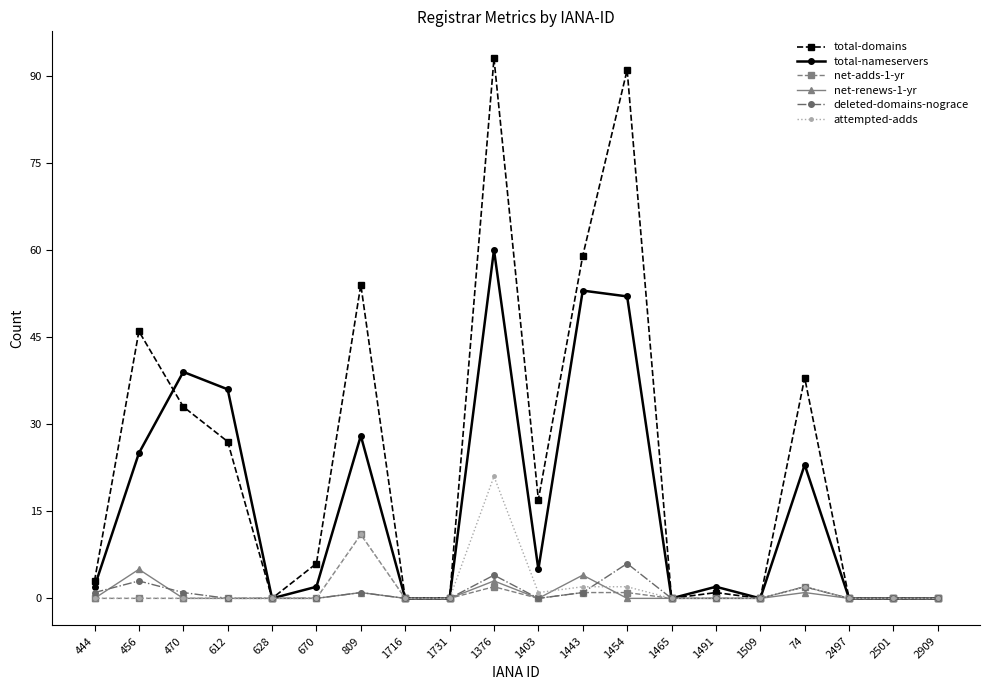

What is the difference between the maximum and minimum values in the attempted-adds series?

21